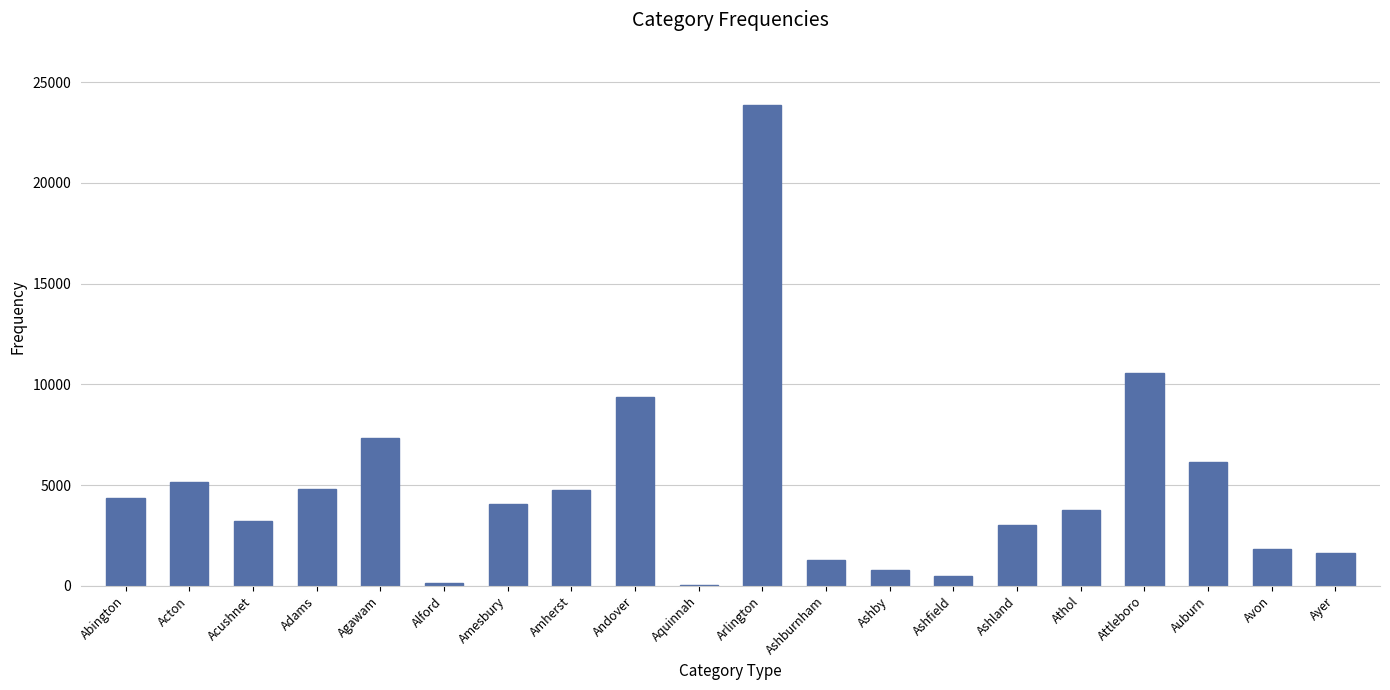

True or false: the data shows 18323 at Attleboro.

False